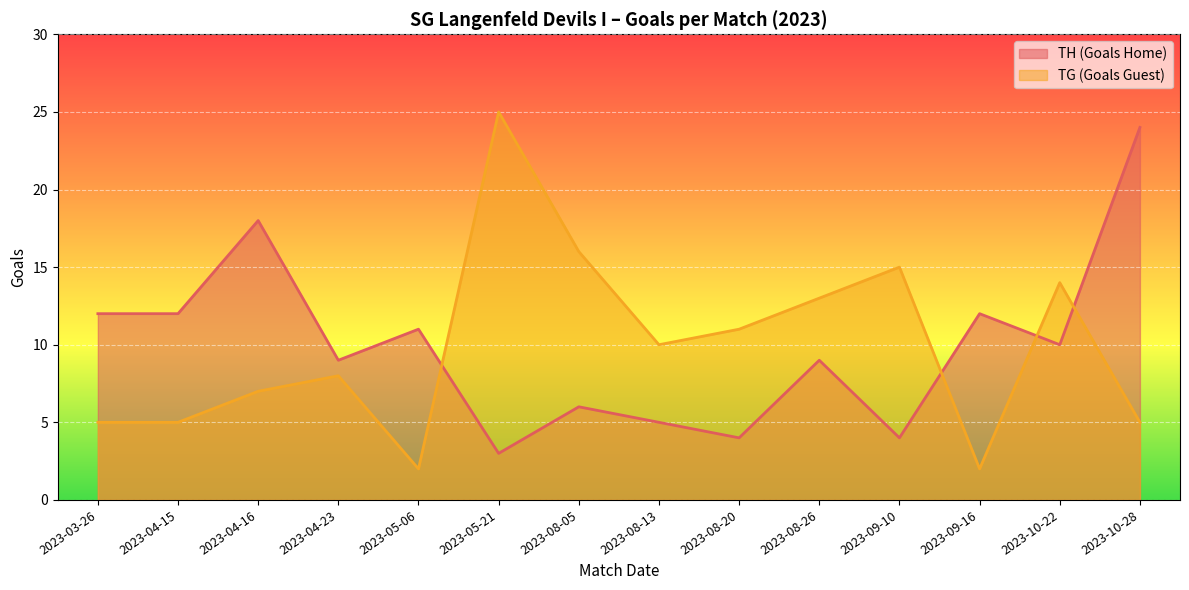

What position from the left is 2023-09-16?

12